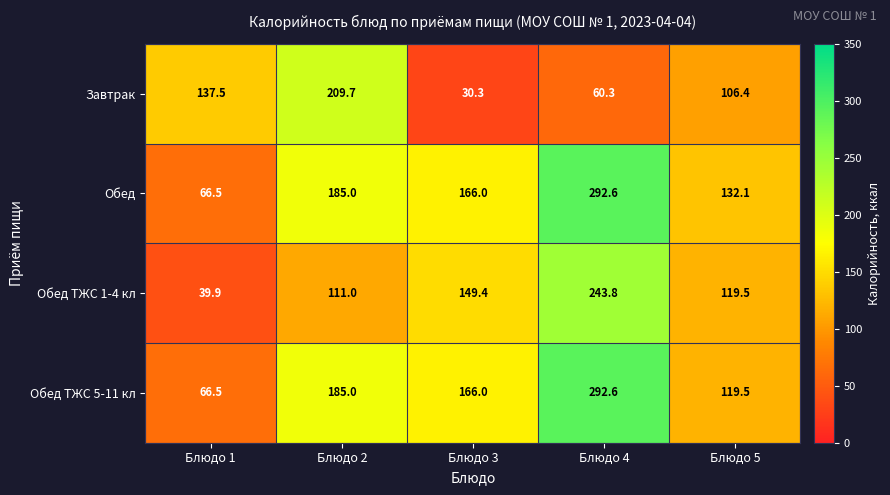

Is it true that Обед ТЖС 1-4 кл equals 243.8 at Блюдо 4?

True